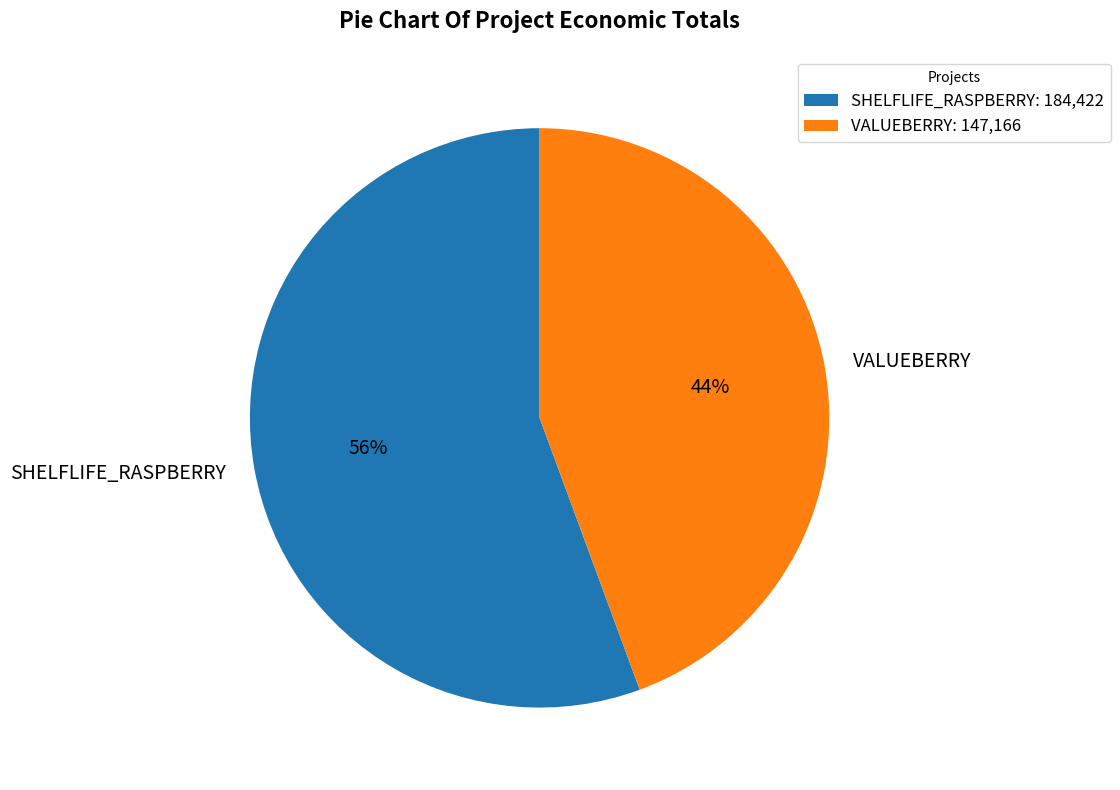

Do SHELFLIFE_RASPBERRY and VALUEBERRY together represent more than half of the pie?

Yes